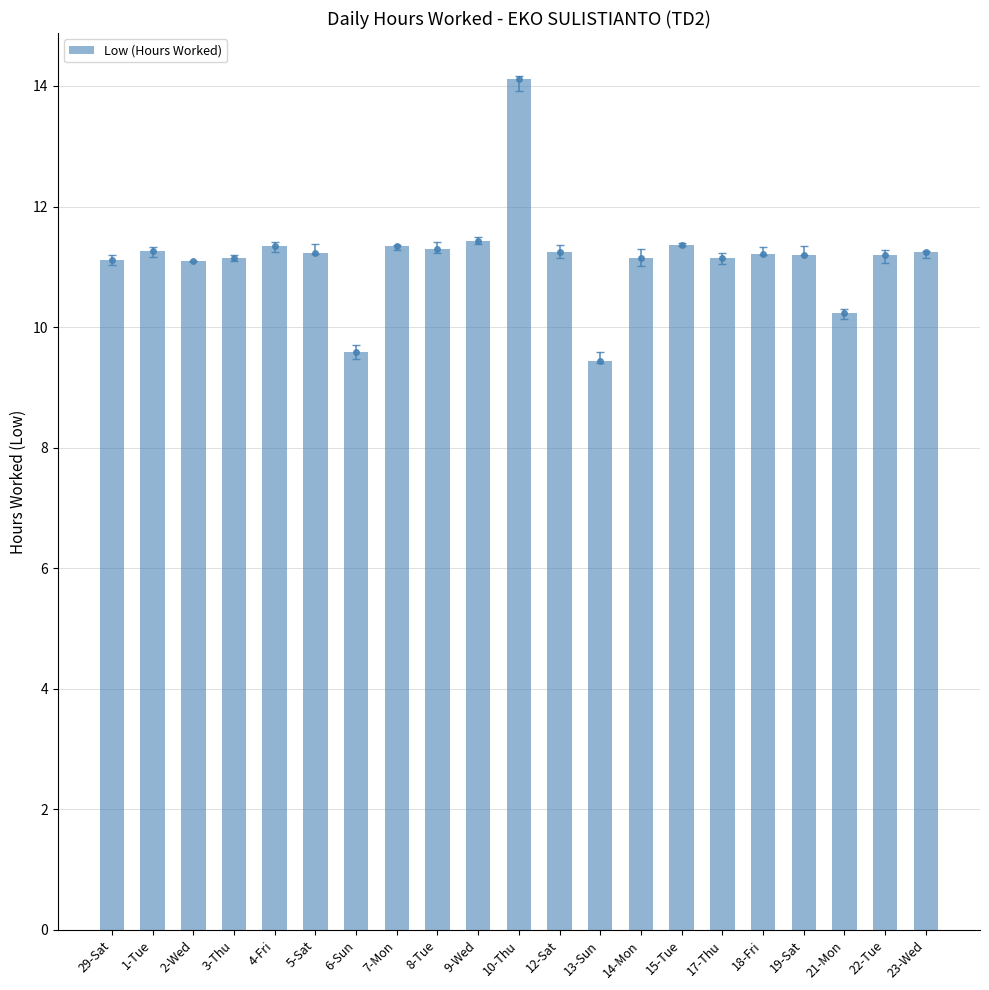

What is the difference between the values at 9-Wed and 13-Sun?

2.0